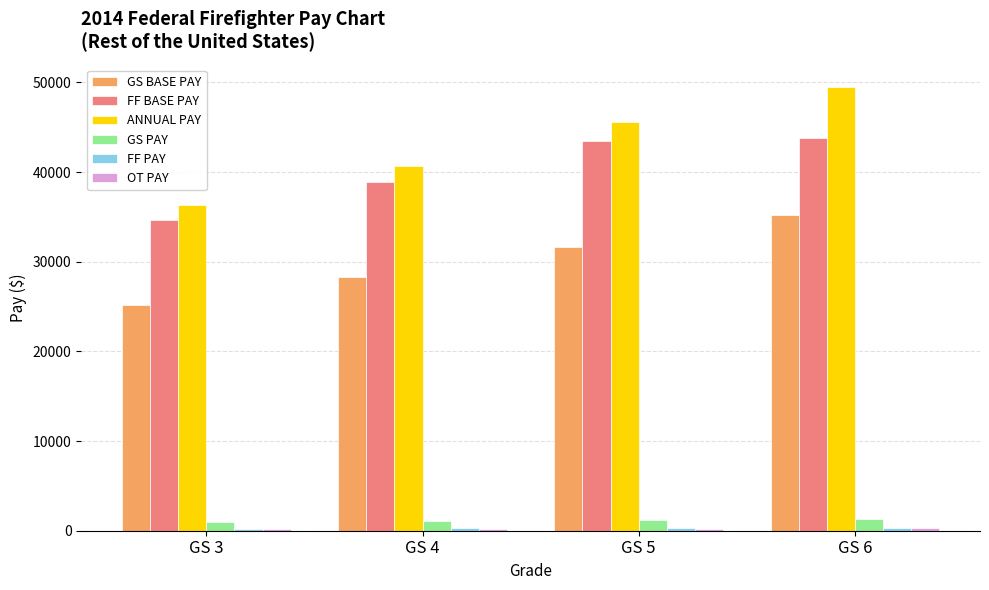

The ANNUAL PAY series shows 49500.0 at GS 6. True or false?

True